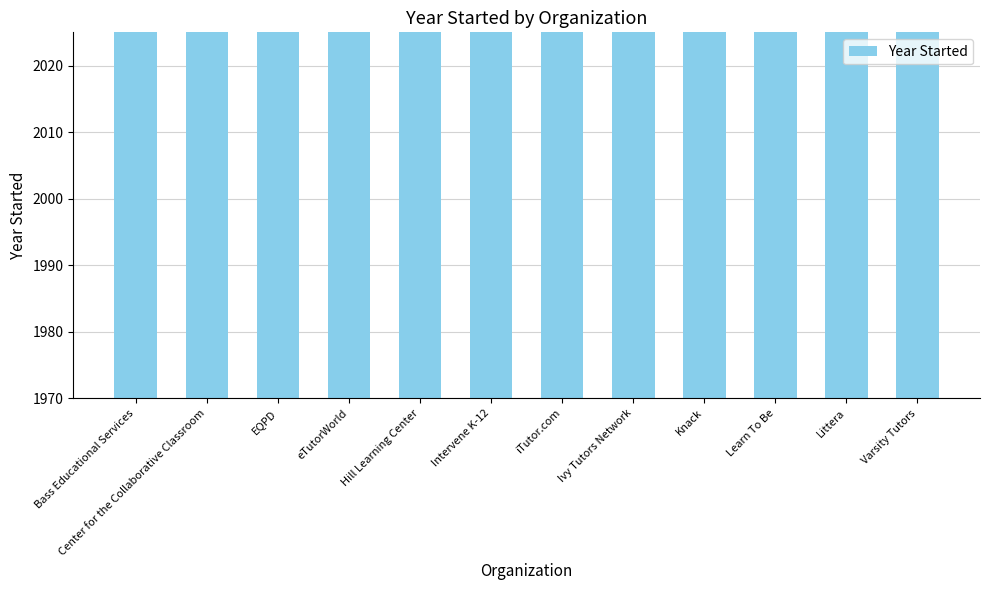

What is the difference between the maximum and minimum values?

43